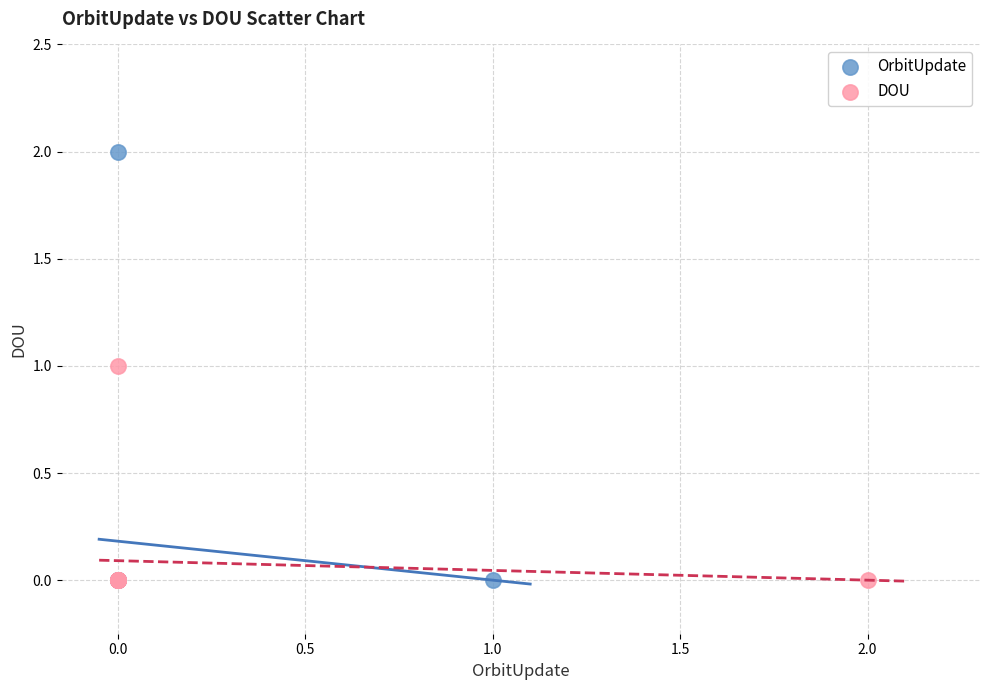

Which series contains the highest Y value?

OrbitUpdate